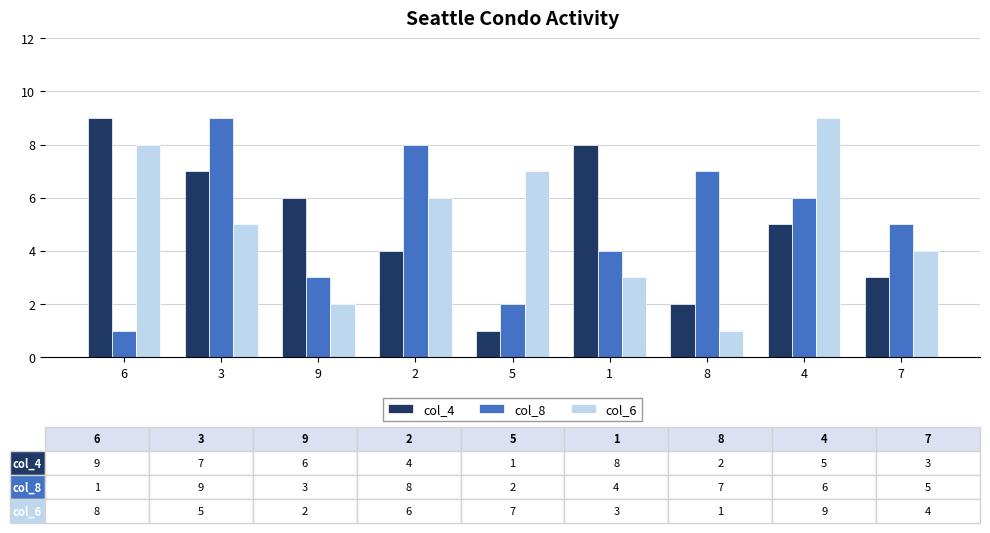

At how many categories does at least one series exceed 4?

9